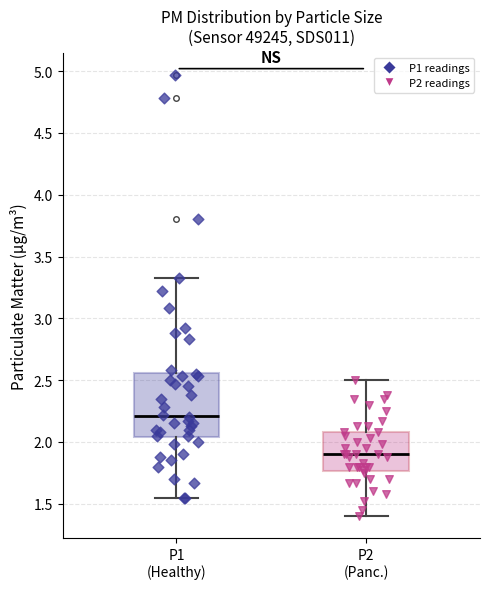

Reading left to right, read every box against the y-axis: the position of its median line, the range the box covers, and the ends of its whiskers. The values are not printed on the chart, so give them approximately, as read against the axis.

P1 (Healthy): median 2.20, box 2.05 to 2.55, whiskers 1.55 to 3.35
P2 (Panc.): median 1.90, box 1.75 to 2.10, whiskers 1.40 to 2.50